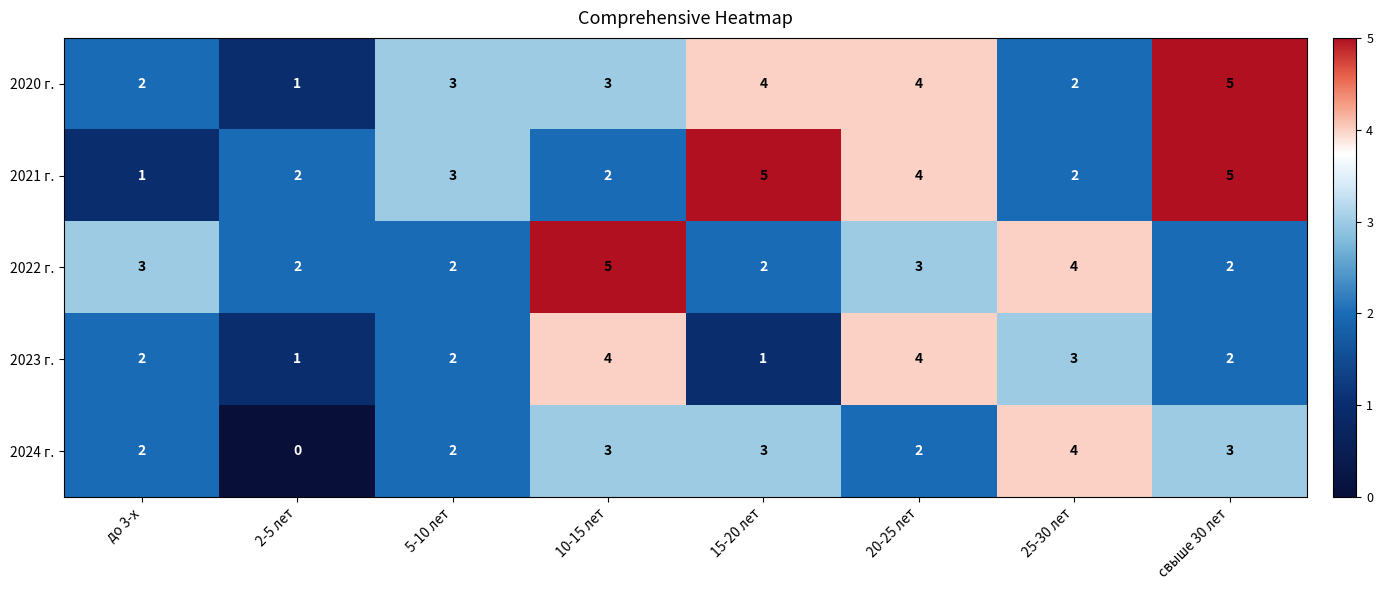

Which label corresponds to the smallest value in the chart?

2-5 лет